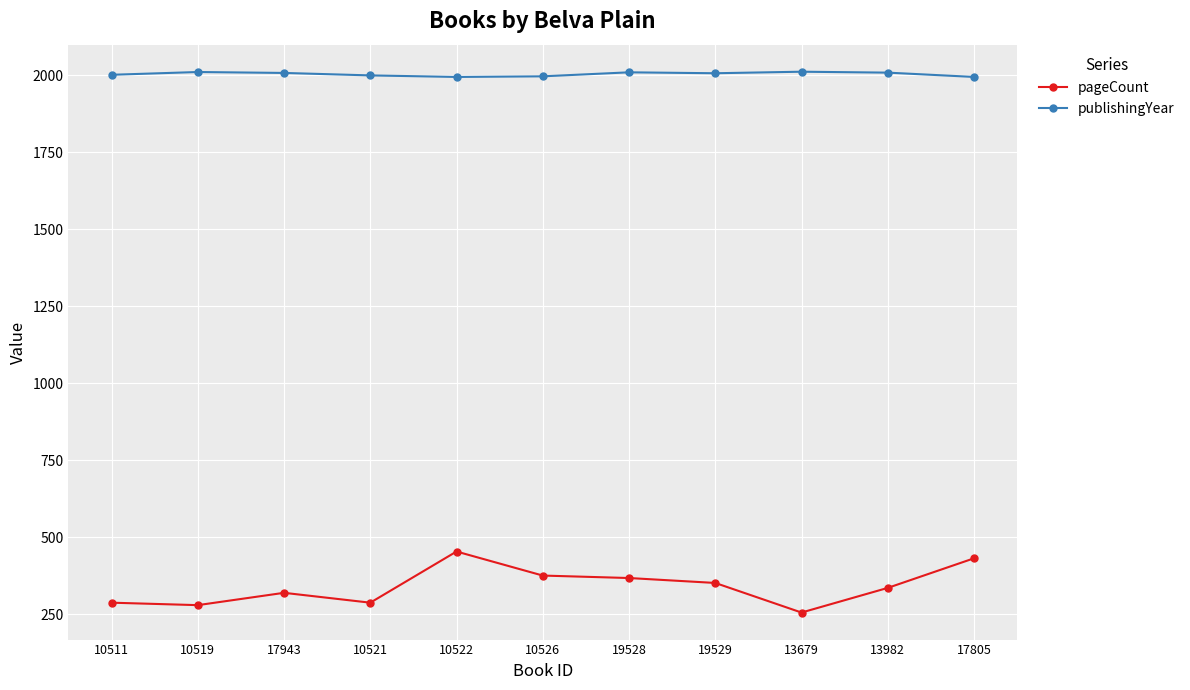

Rank the series by their maximum value, from highest to lowest.

publishingYear, pageCount